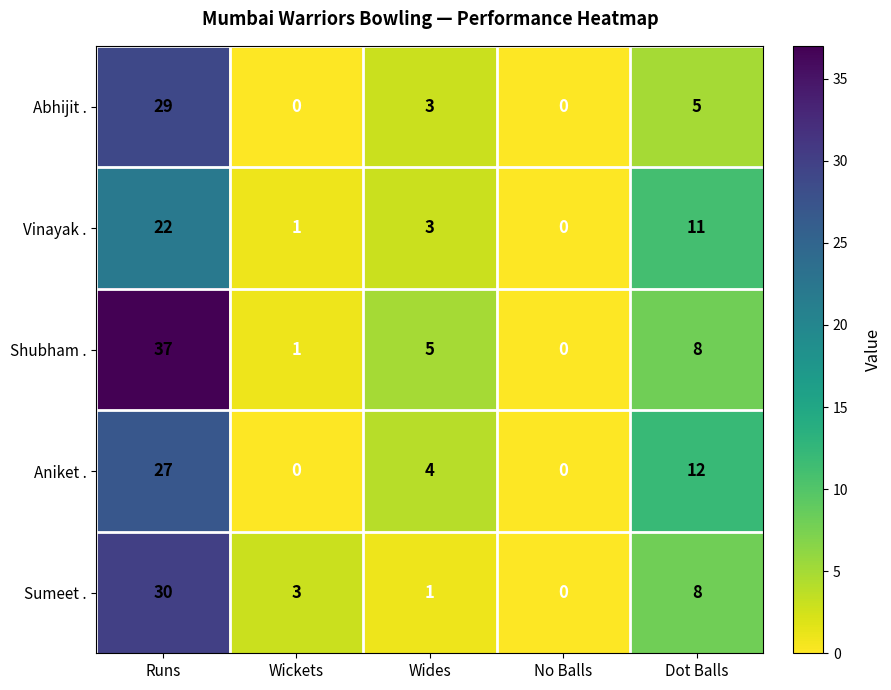

Which series has the largest range (max minus min)?

Shubham .